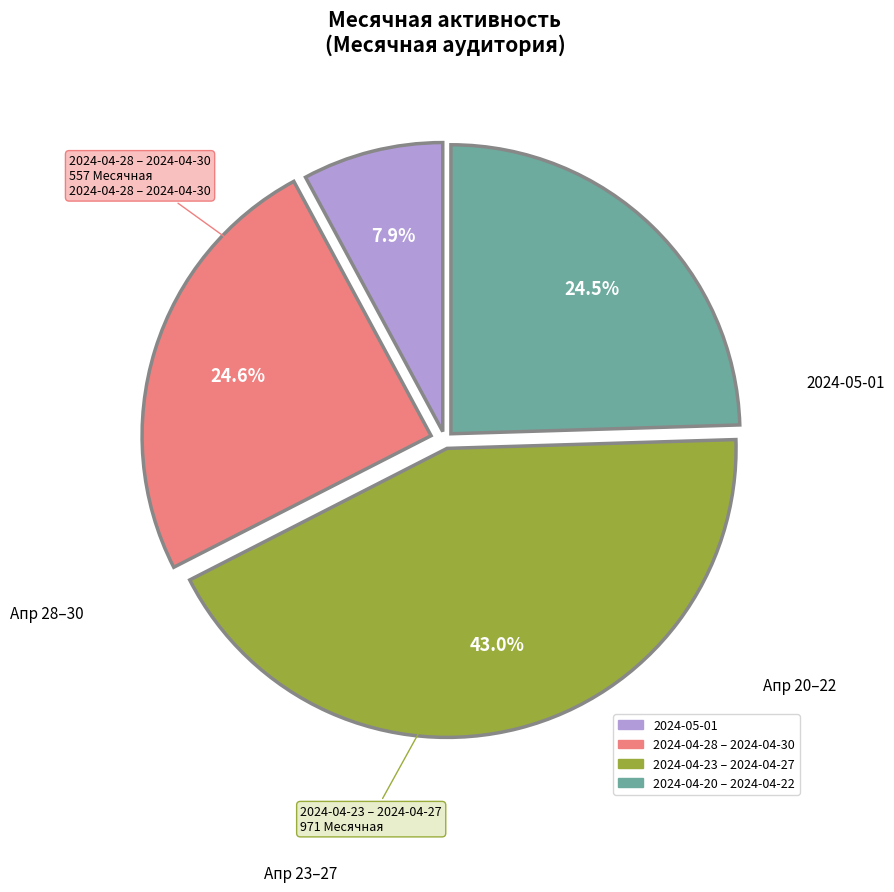

Is there a majority slice in this chart?

No